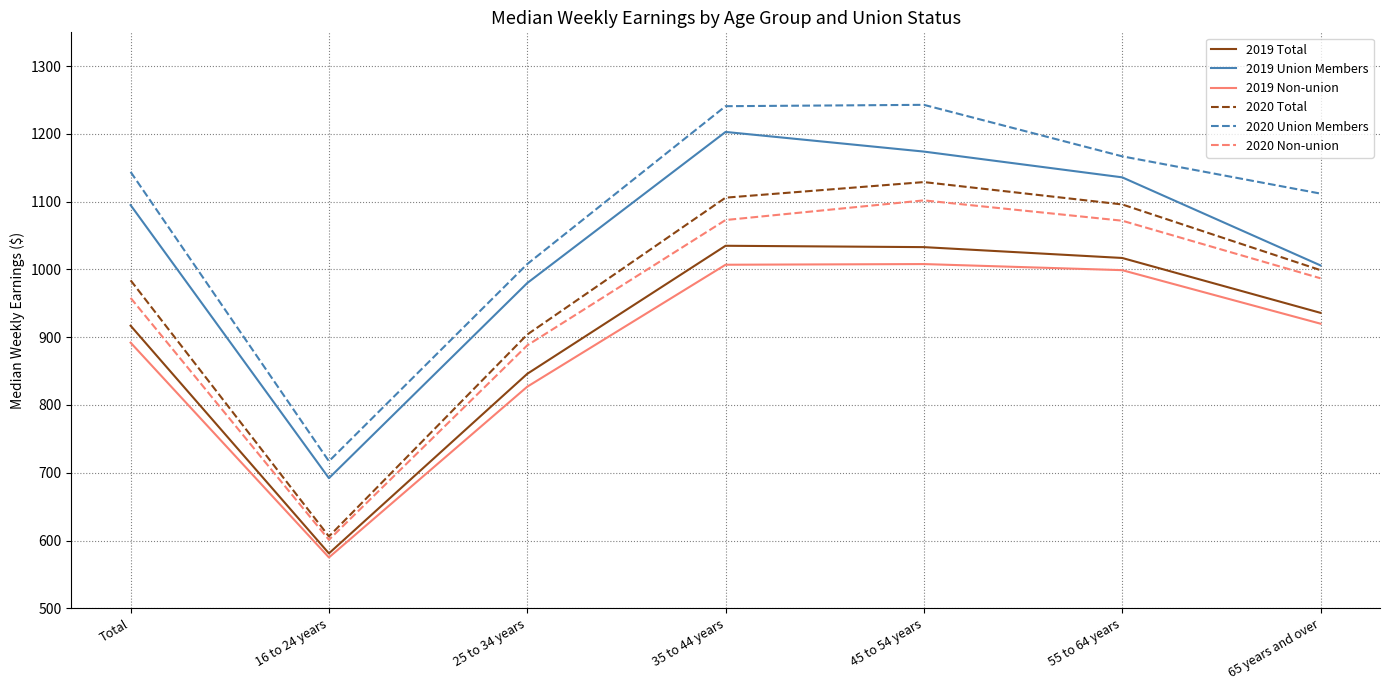

What is the total value across all series at 25 to 34 years?

5453